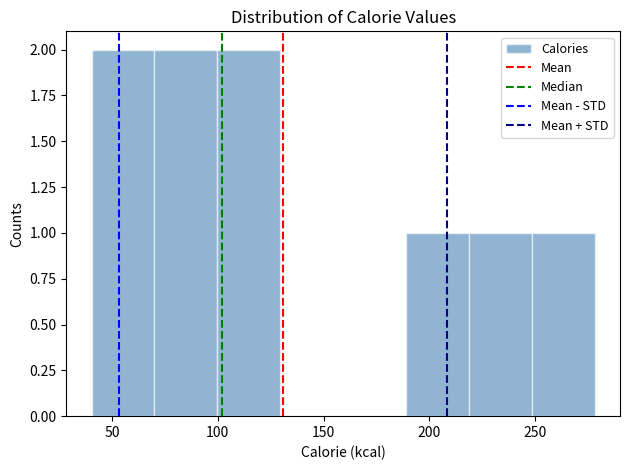

Reading left to right, transcribe this chart: for each bar, give the range it covers on the x-axis and its height. Neither the bar edges nor the heights are printed on the chart, so give them approximately, as read against the axes.

40 to 70: 2
70 to 100: 2
100 to 130: 2
130 to 160: 0
160 to 190: 0
190 to 220: 1
220 to 250: 1
250 to 280: 1